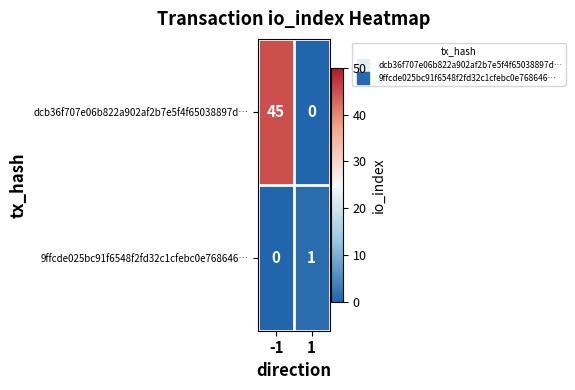

What is the sum of the dcb36f707e06b822a902af2b7e5f4f65038897d… values at -1 and 1?

45